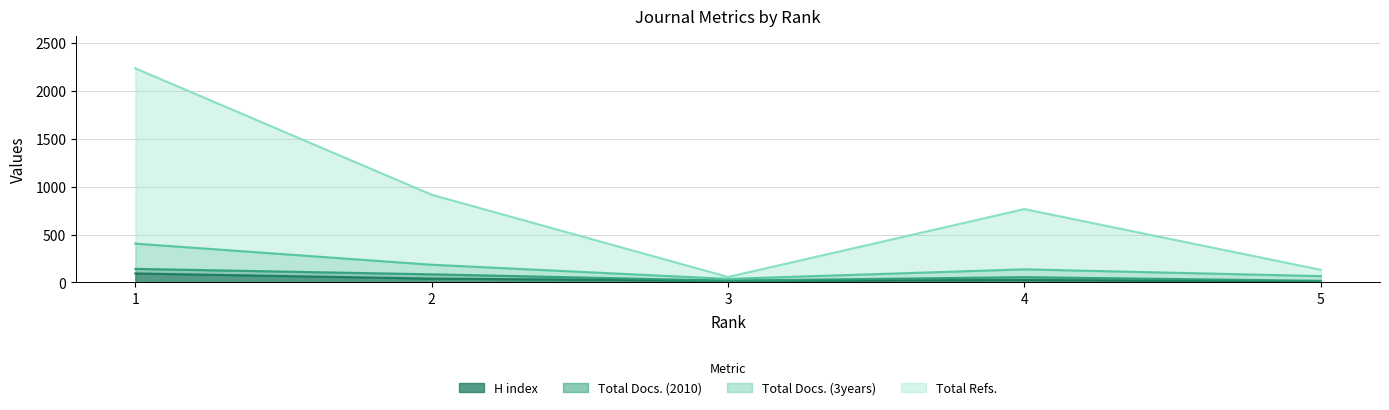

True or false: Total Docs. (3years) and H index intersect in this chart.

False